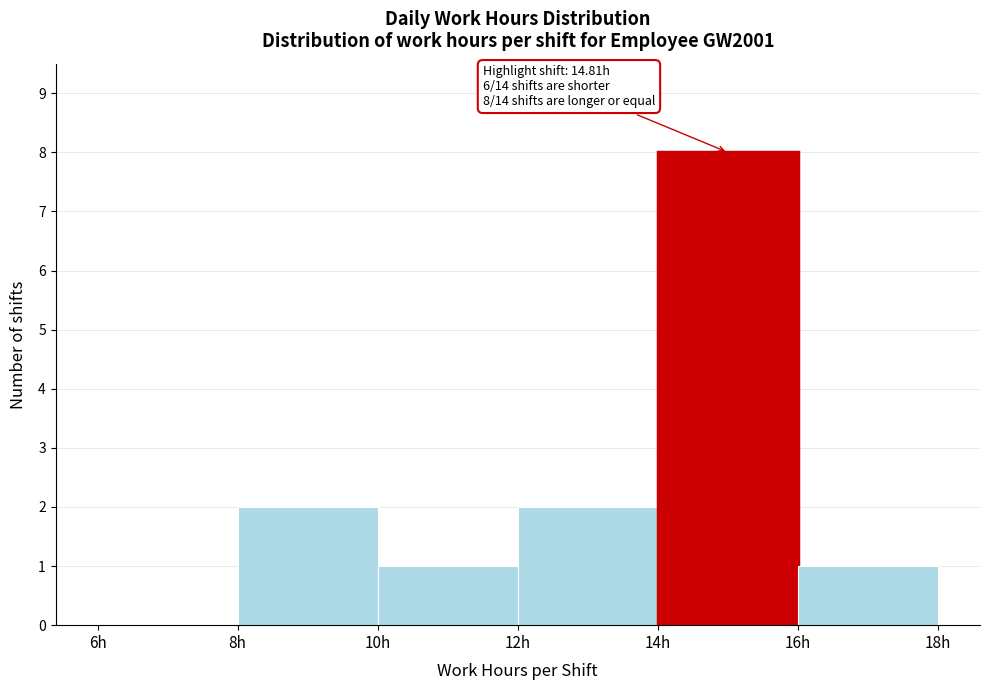

Which range on the x-axis has the tallest bar?

14 to 16